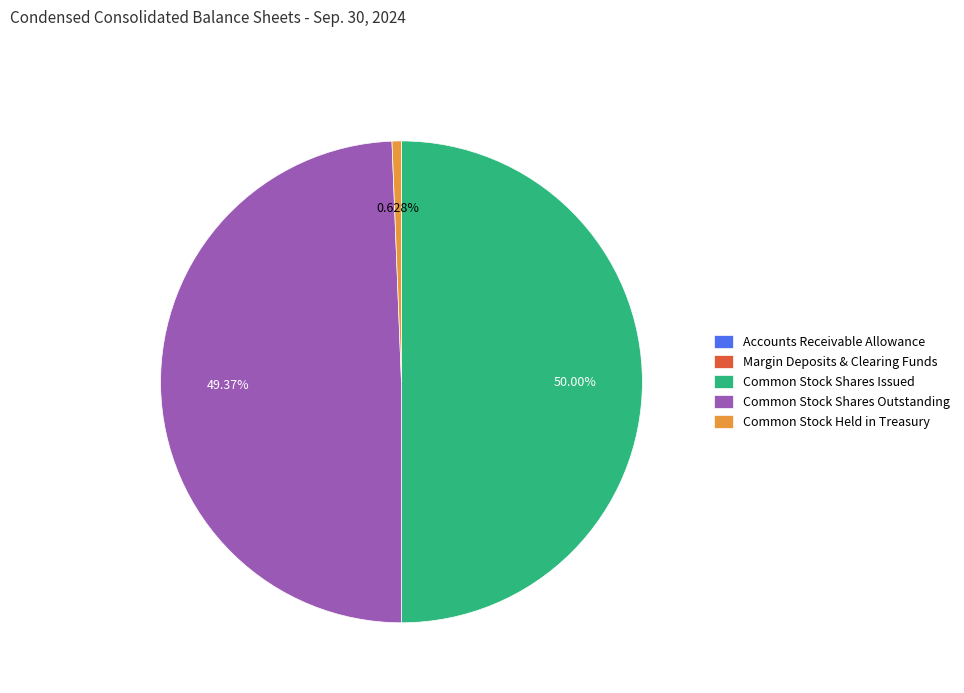

What is the largest slice in the pie chart?

Common Stock Shares Issued